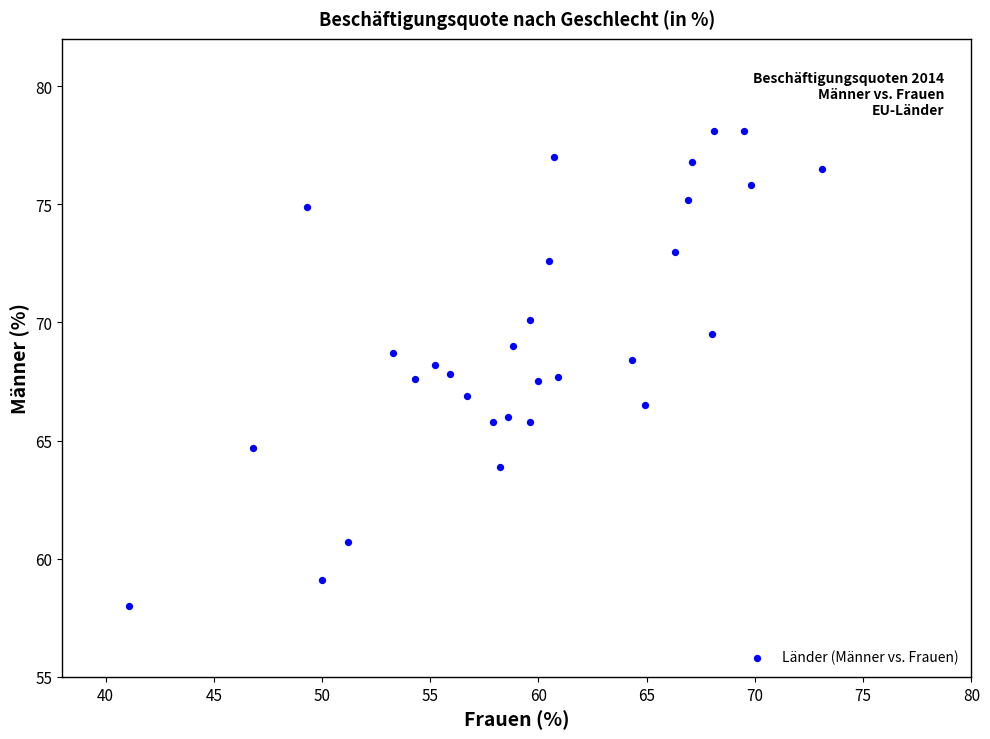

What is the range of X values (max minus min)?

32.0